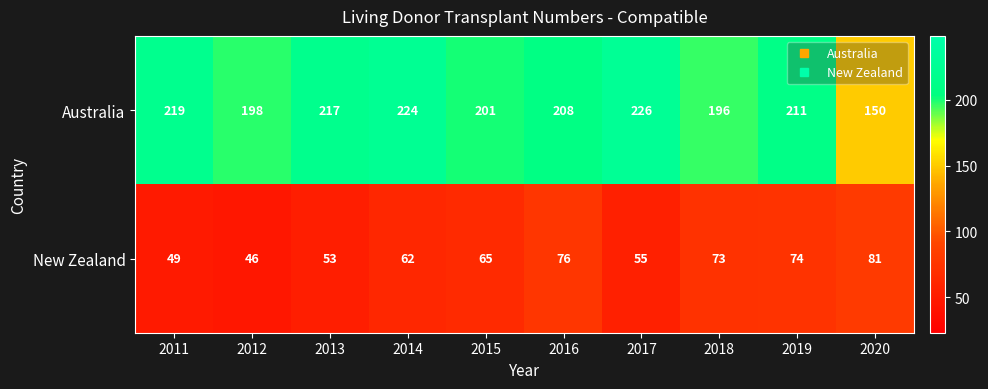

Which series has the largest range (max minus min)?

Australia